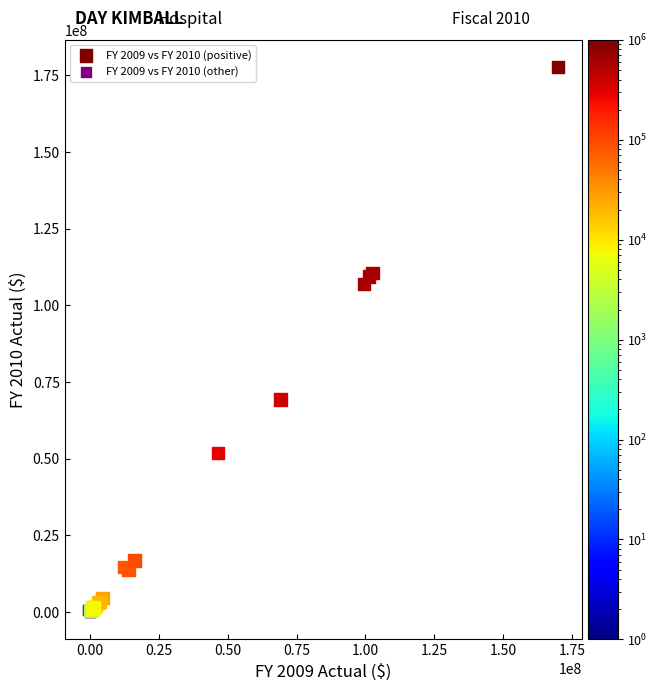

Which series has the widest spread of Y values?

FY 2009 vs FY 2010 (positive)